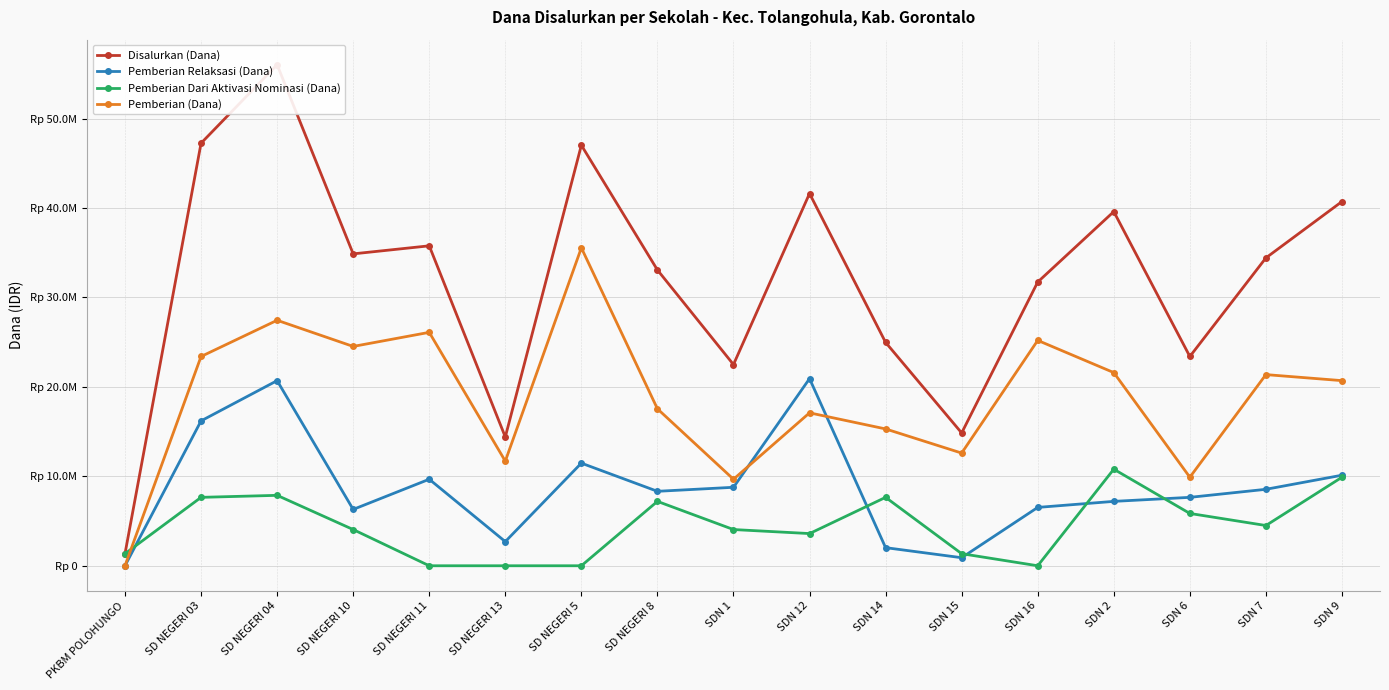

What is the total value across all series at SDN 9?

81450000